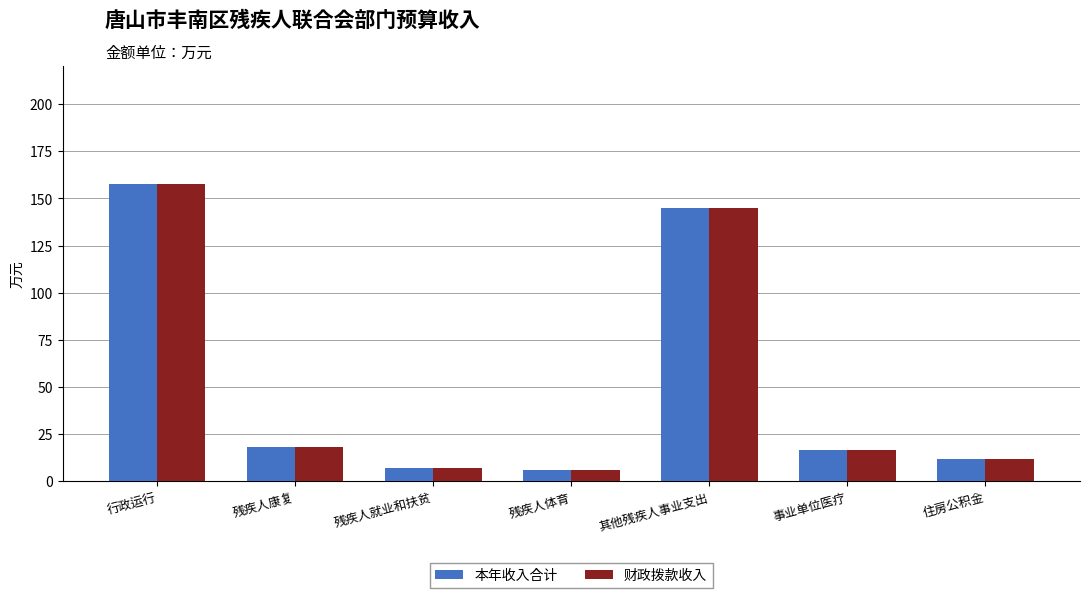

What is the sum of the 财政拨款收入 values at 住房公积金 and 残疾人体育?

17.6